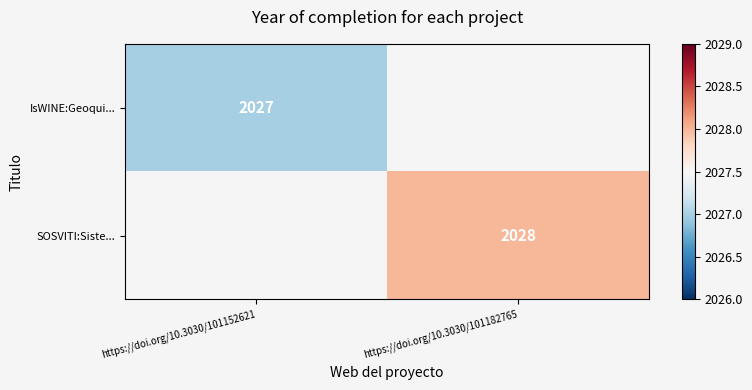

What is the maximum value shown in the chart?

2028.0